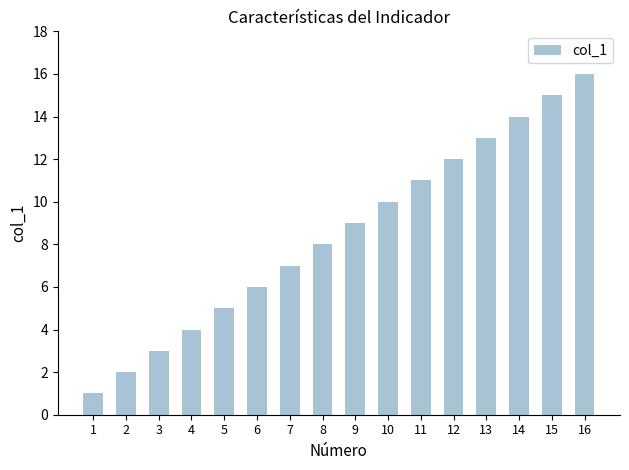

What is the value of the 15th bar from the left?

15